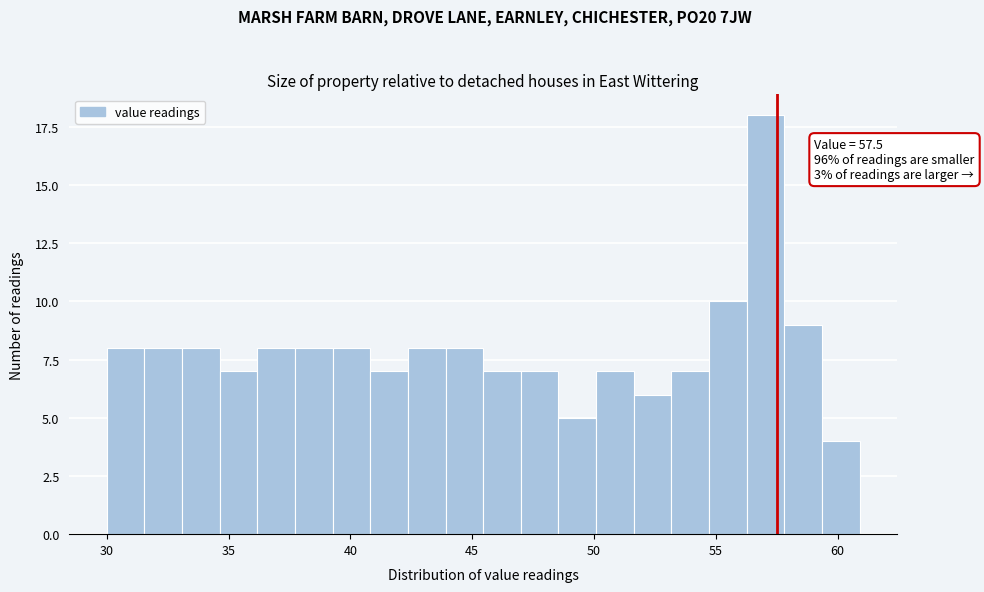

Read against the x-axis, roughly where is the centre of the tallest bar?

57.0